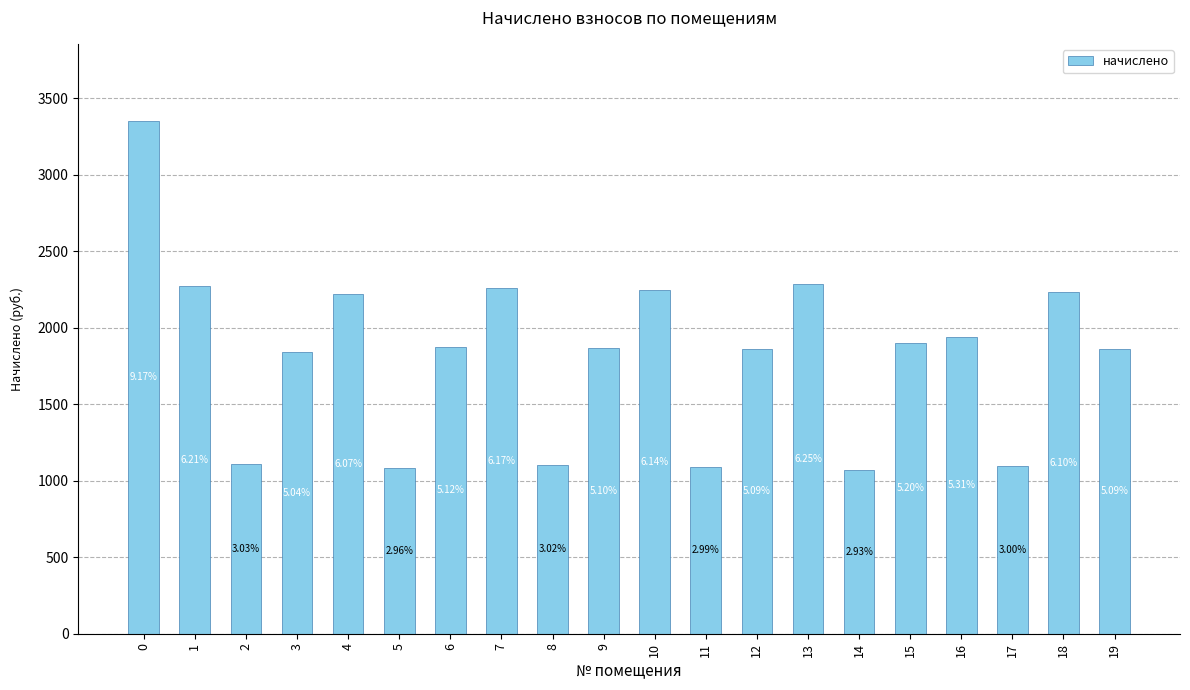

Are the bars horizontal?

No